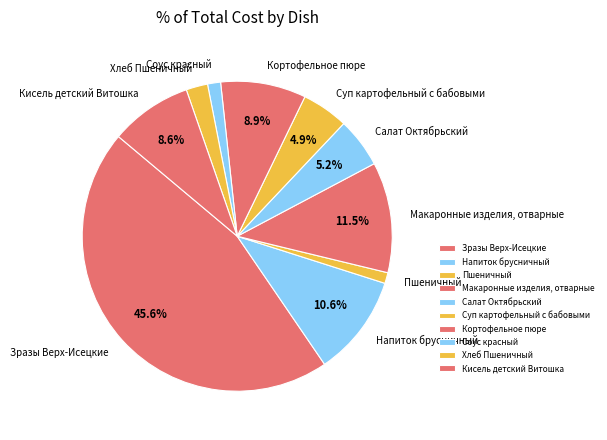

Is the sum of Макаронные изделия, отварные and Хлеб Пшеничный greater than half?

No